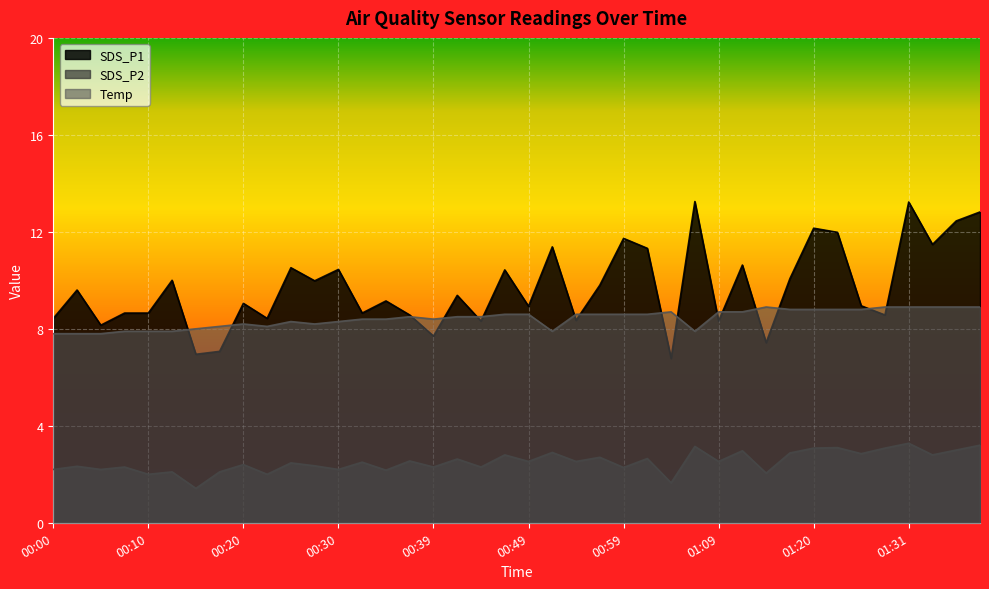

True or false: Temp has a value of 8.2 at 00:27.

True